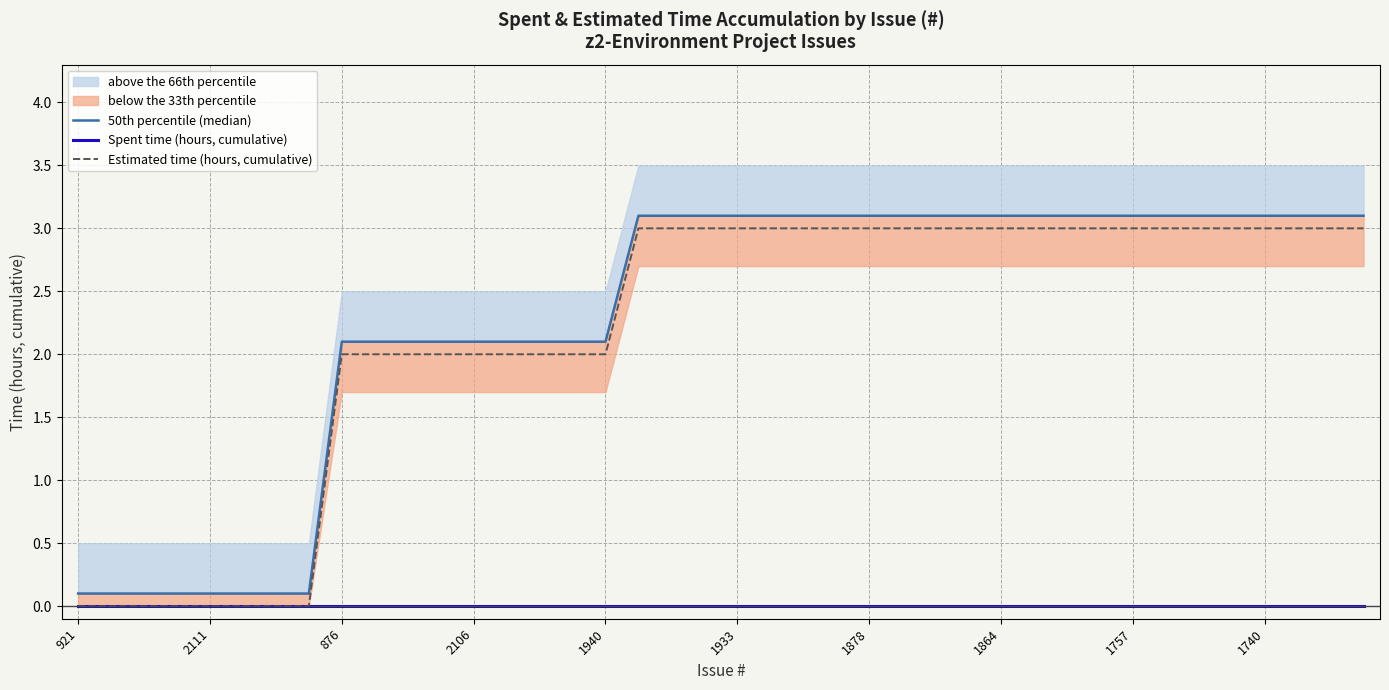

Between 25 and 26, which series saw the biggest shift?

50th percentile (median)